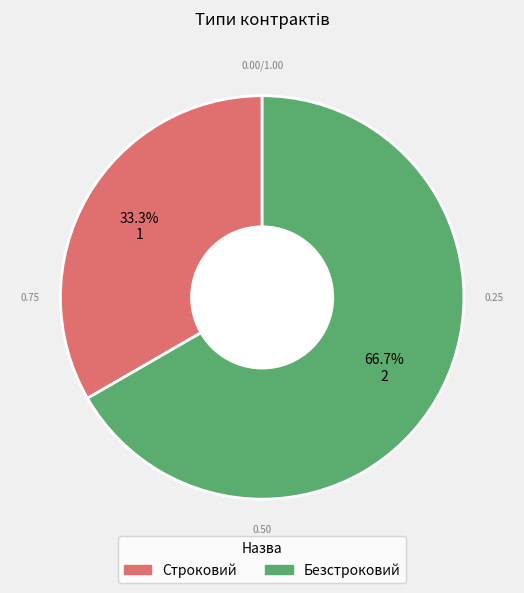

How much of the chart is everything except Строковий?

66.7%